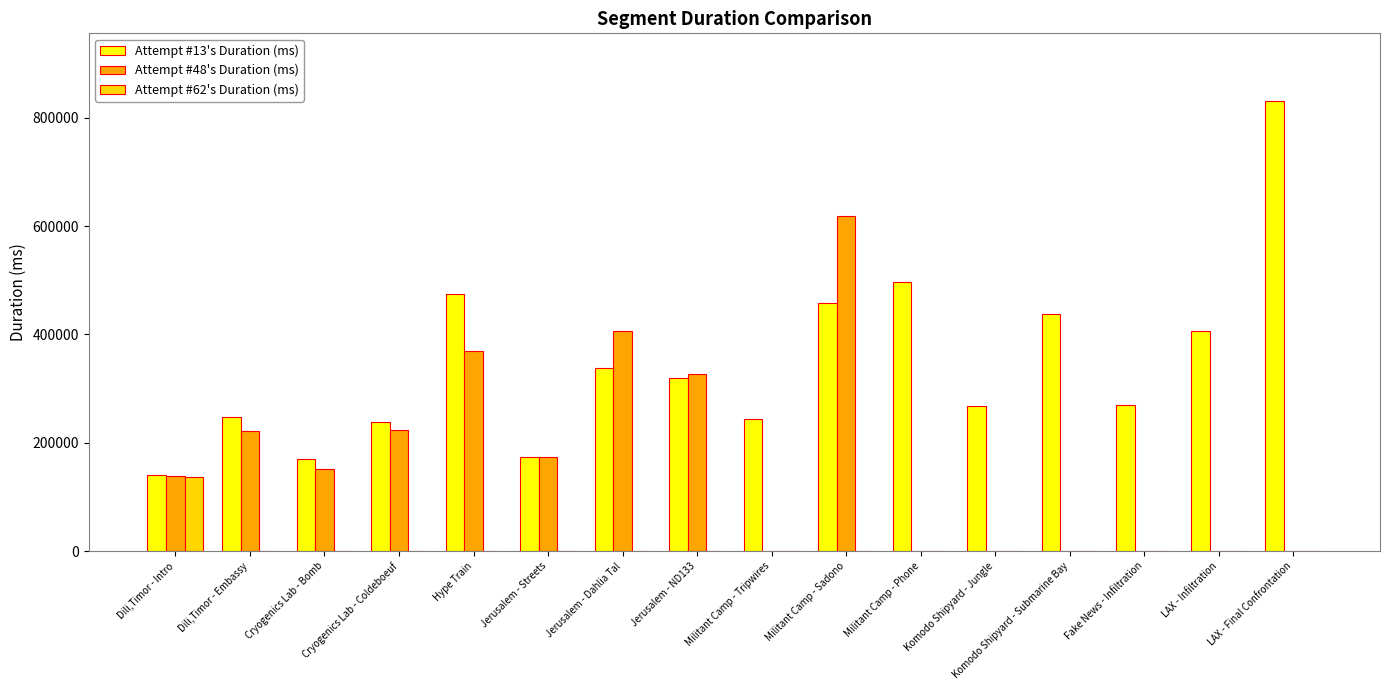

Which category has the highest value in the Attempt #62's Duration (ms) series?

Dili,Timor - Intro